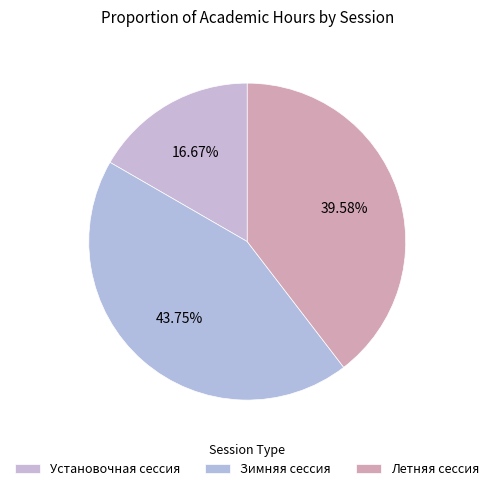

Count the number of slices in the pie.

3